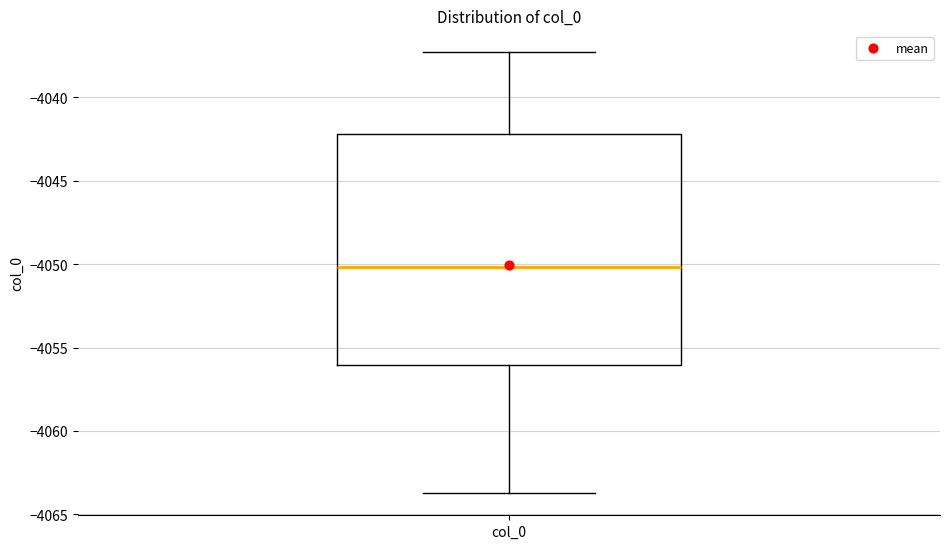

Read this box plot against the y-axis: the position of the median line, the range covered by the box, and the ends of both whiskers. The values are not printed on the chart, so give them approximately, as read against the axis.

median -4050.0, box -4056.0 to -4042.0, whiskers -4063.5 to -4037.5